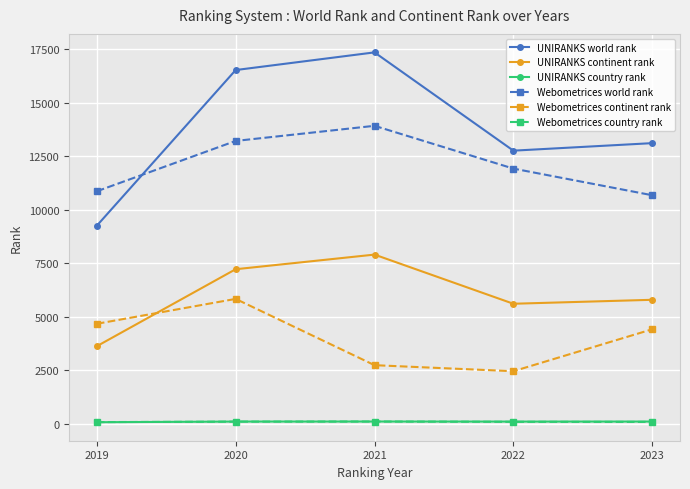

How many times do UNIRANKS continent rank and Webometrices continent rank cross each other?

1